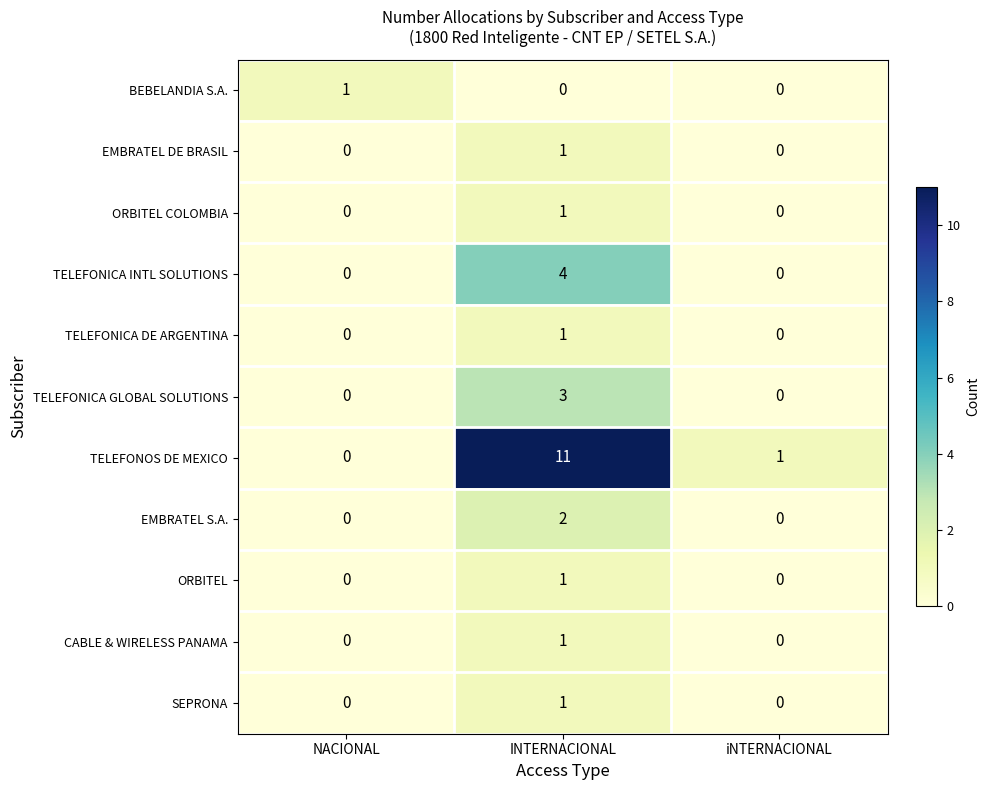

The TELEFONICA INTL SOLUTIONS series shows 0 at NACIONAL. True or false?

True